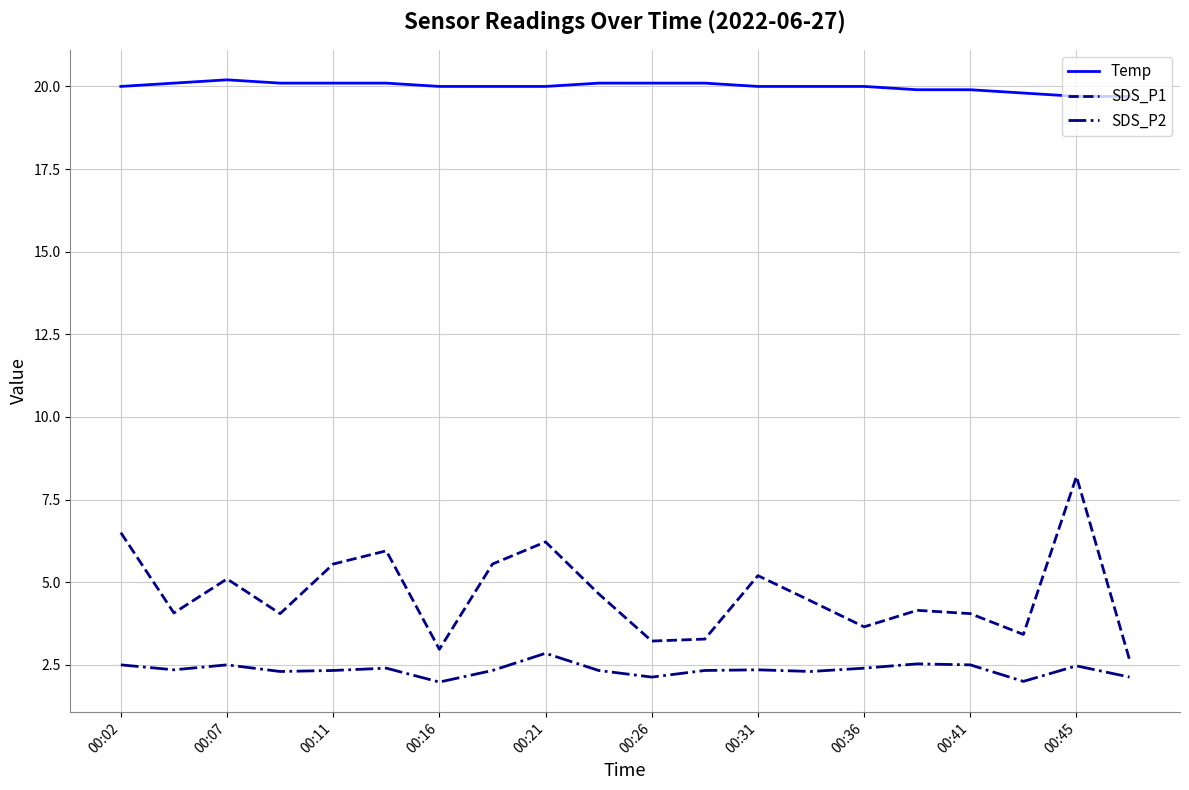

What is the difference between the maximum and minimum values in the SDS_P2 series?

0.9